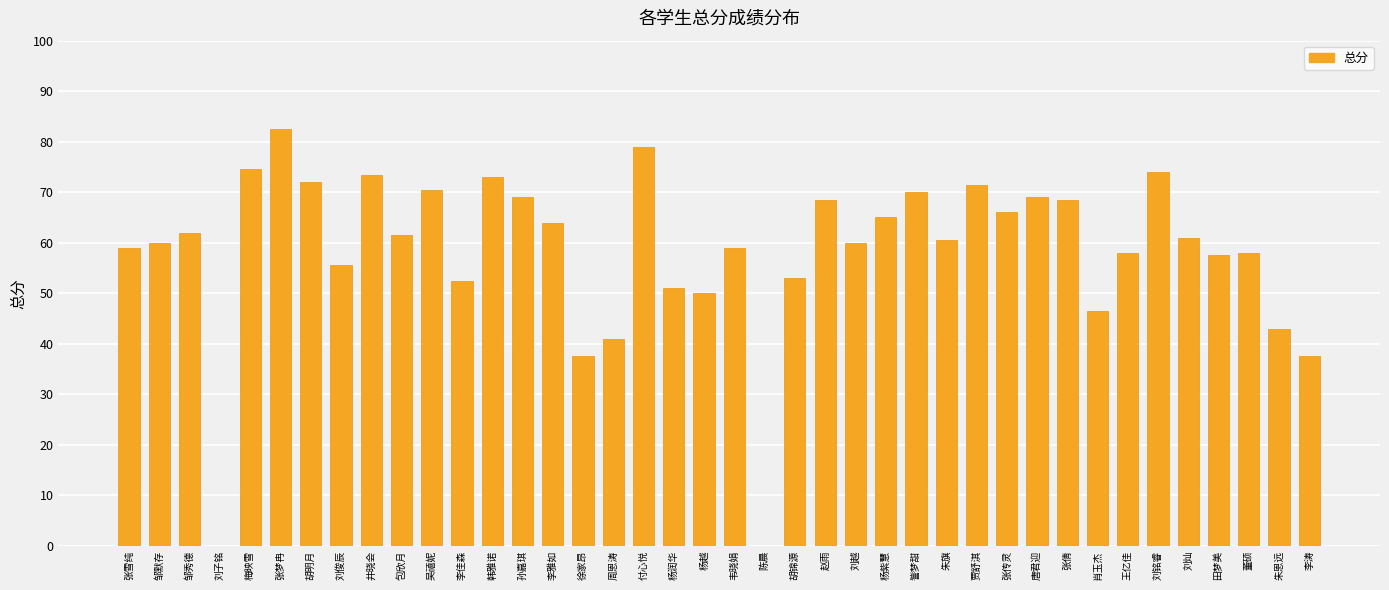

Between 张倩 and 訾梦甜, which is larger?

訾梦甜